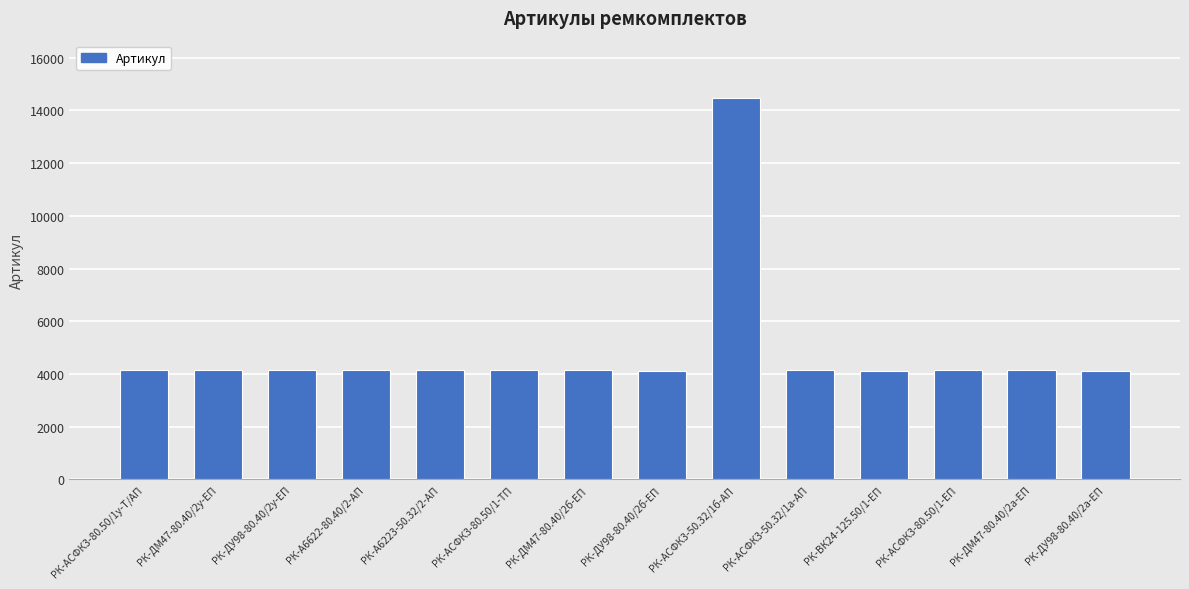

What is the value of the 4th bar from the left?

4138